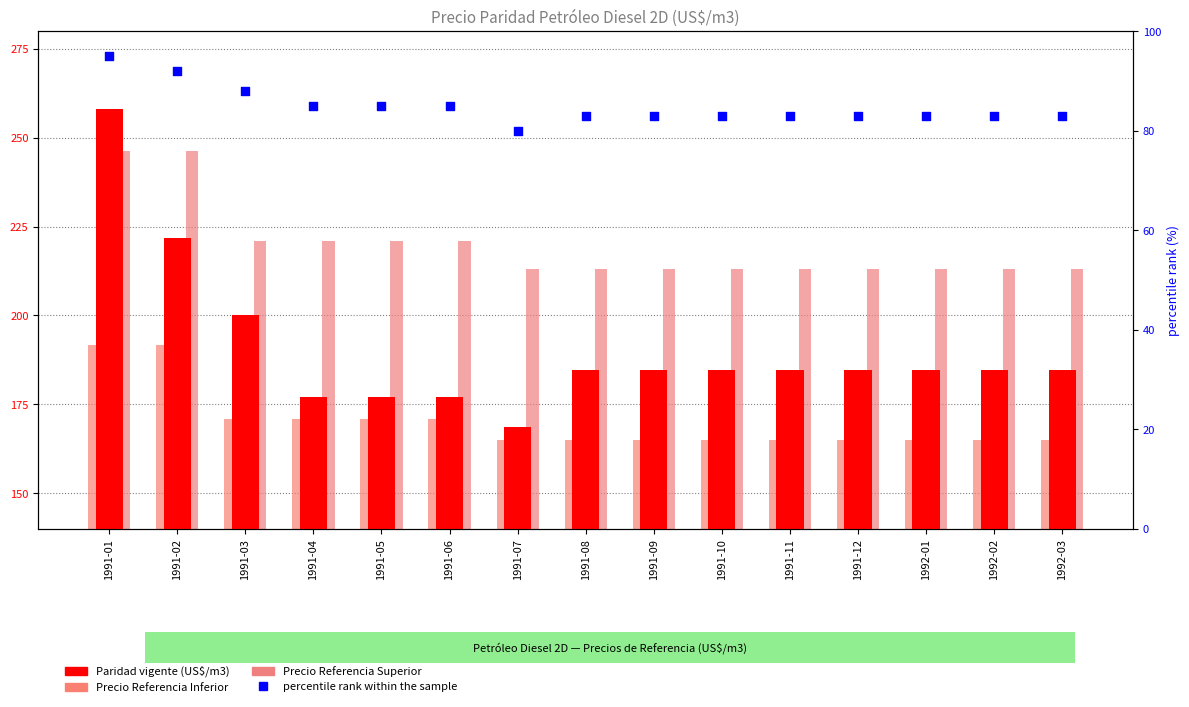

Which series has the largest total across all categories?

Precio Referencia Superior